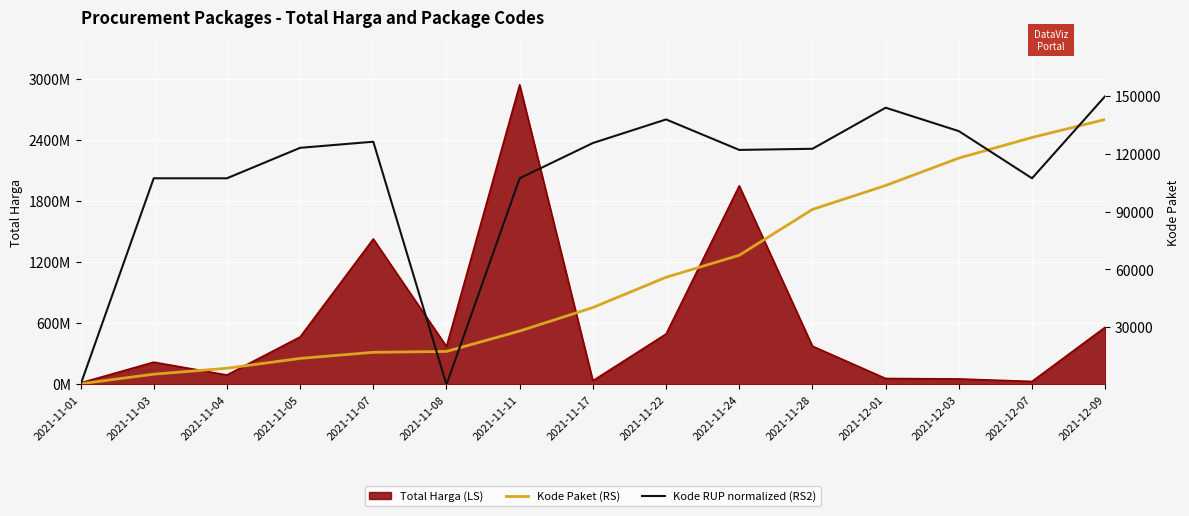

True or false: Kode Paket (RS) has a value of 9064.1 at 2021-11-03.

False